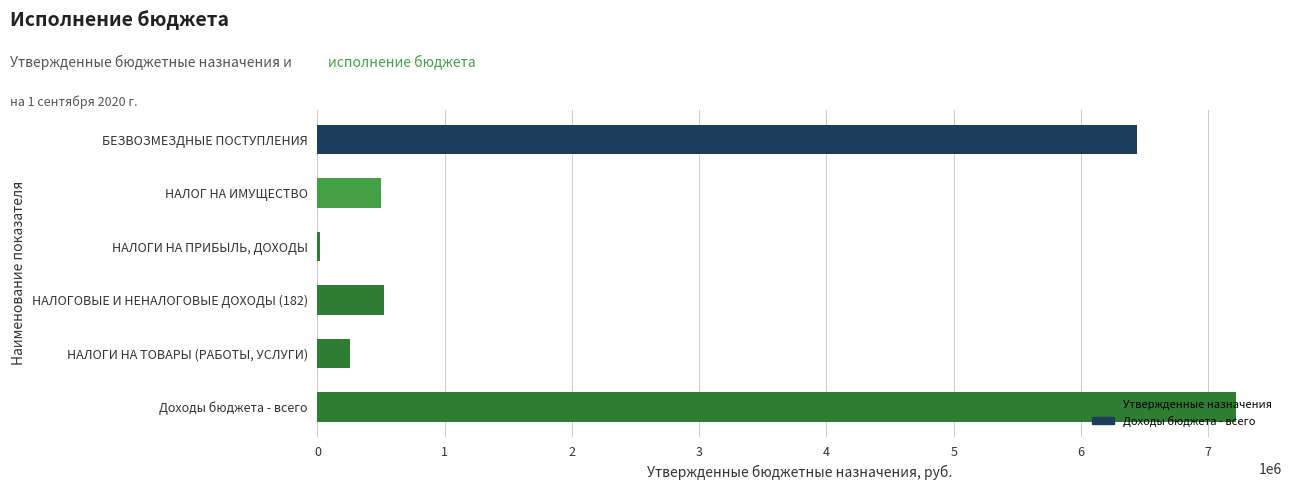

Between Доходы бюджета - всего and НАЛОГ НА ИМУЩЕСТВО, which is larger?

Доходы бюджета - всего